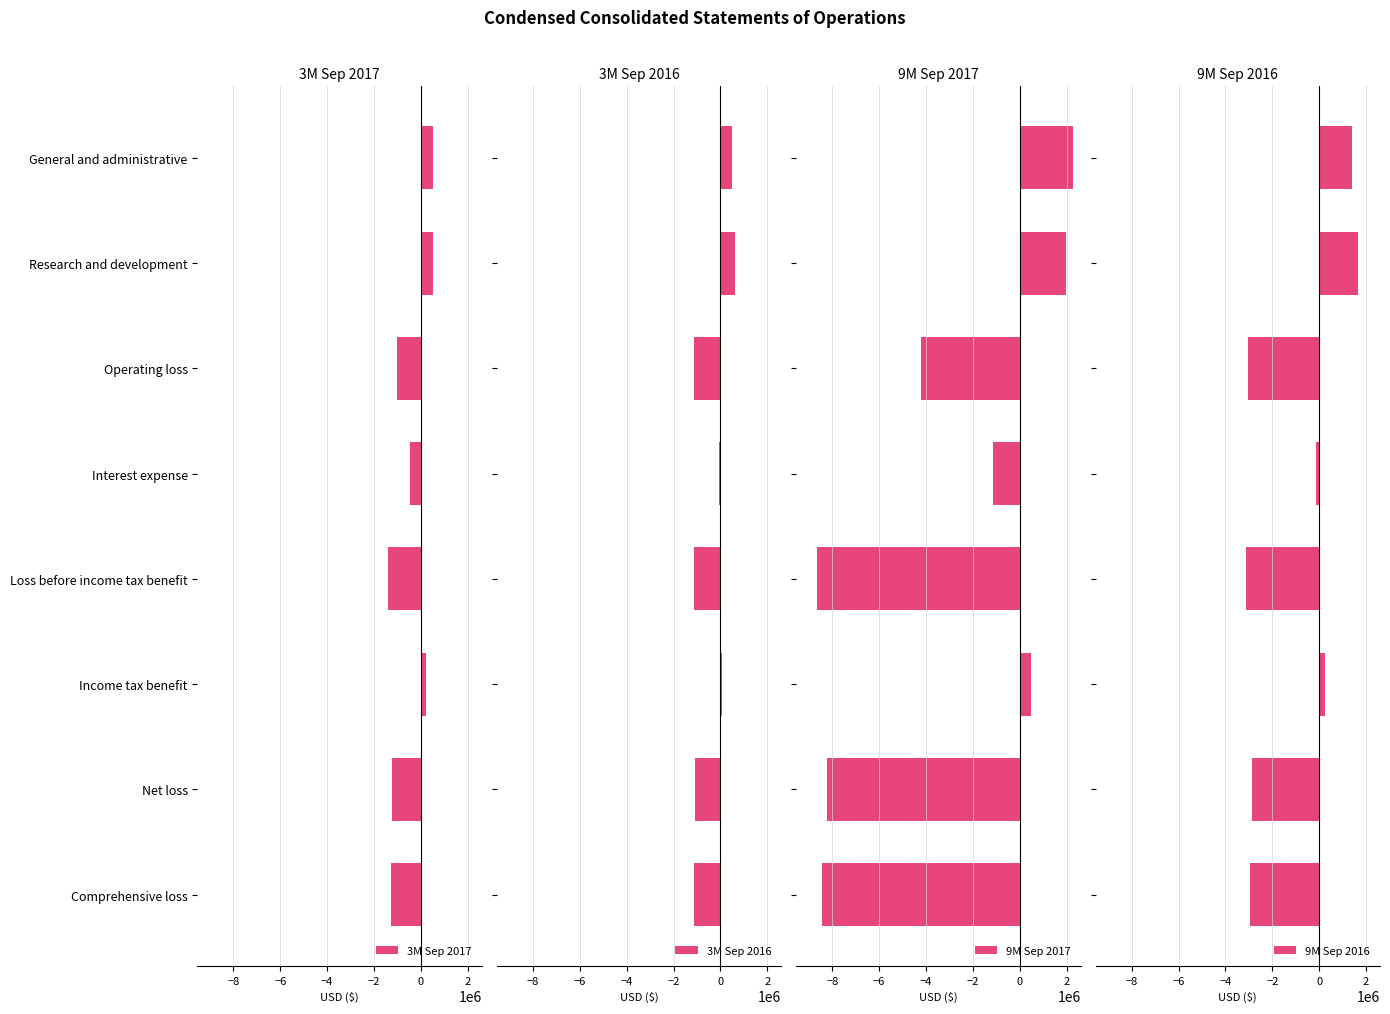

What is the sum of the 3M Sep 2017 values at Loss before income tax benefit and Research and development?

-886000